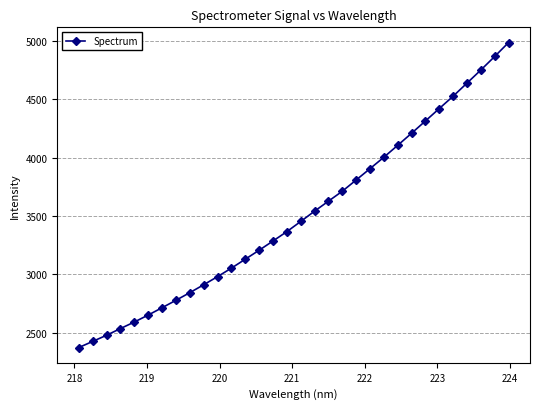

How many lines are shown in the chart?

1